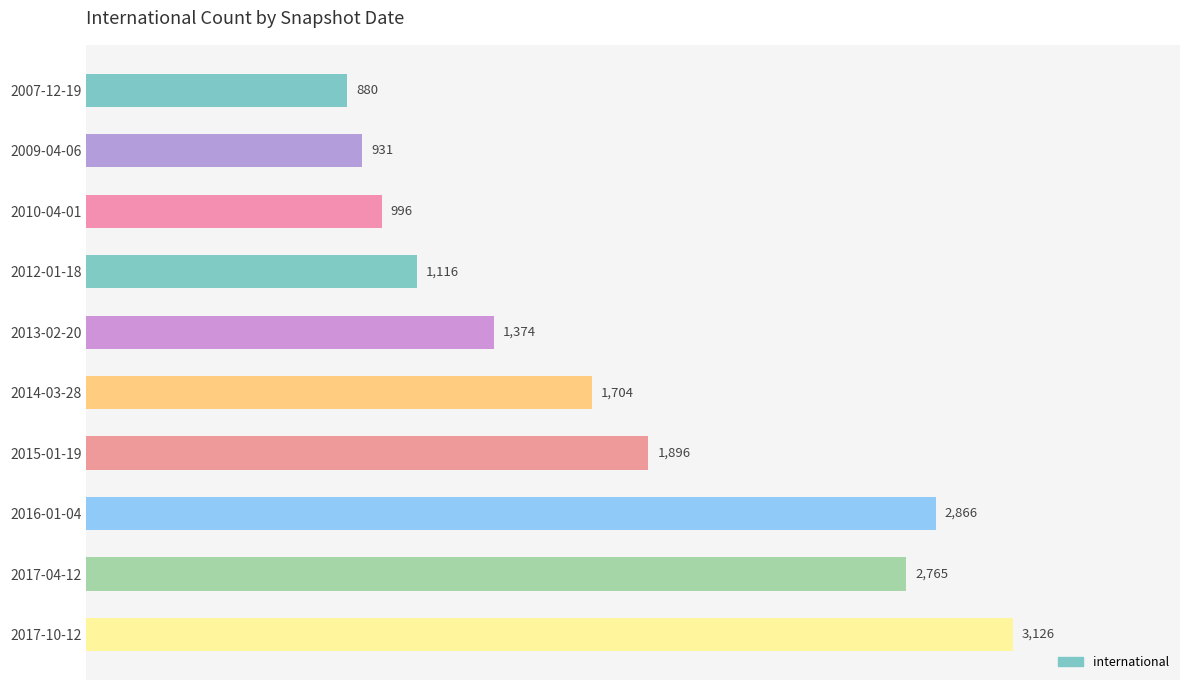

What is the label of the 2nd bar from the top?

2009-04-06